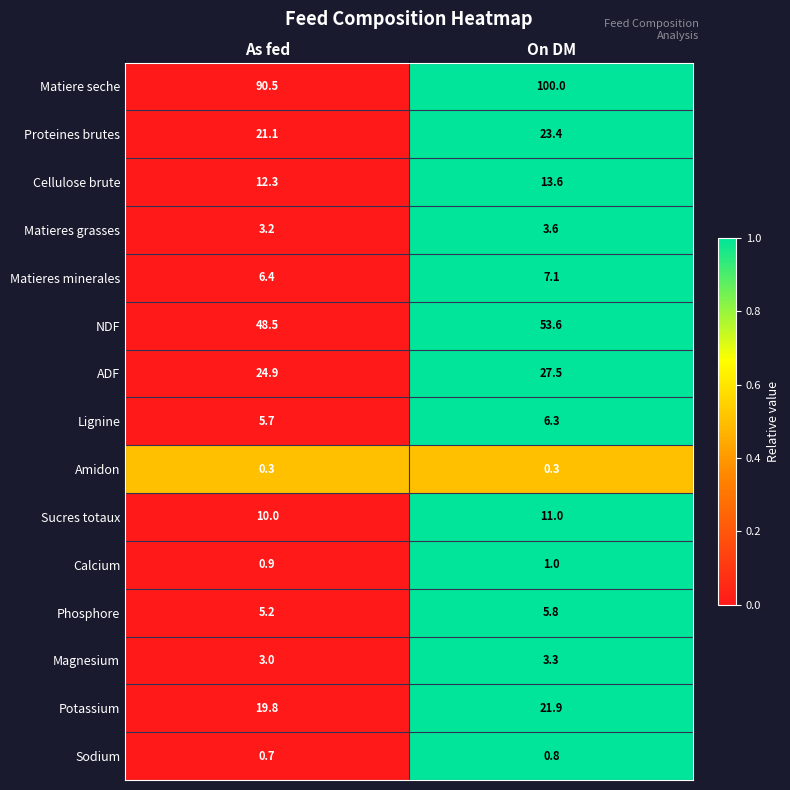

Which series has the largest total across all categories?

Matiere seche